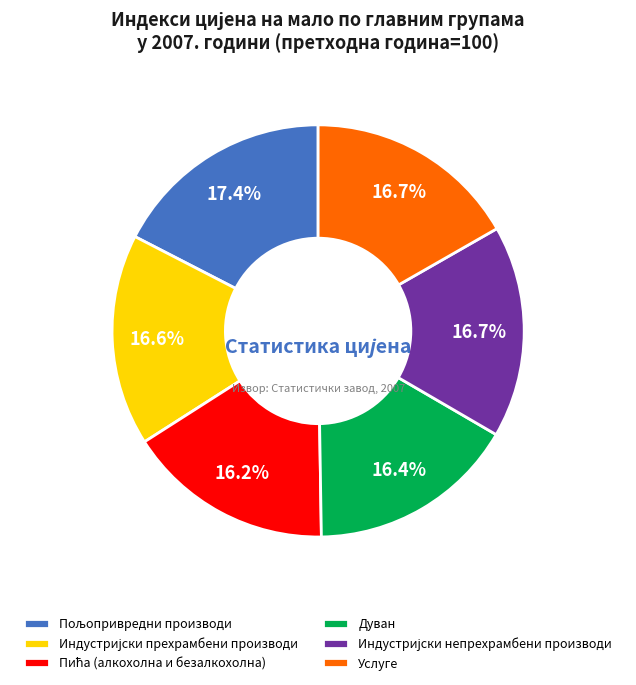

What portion of the pie excludes Услуге?

83.3%